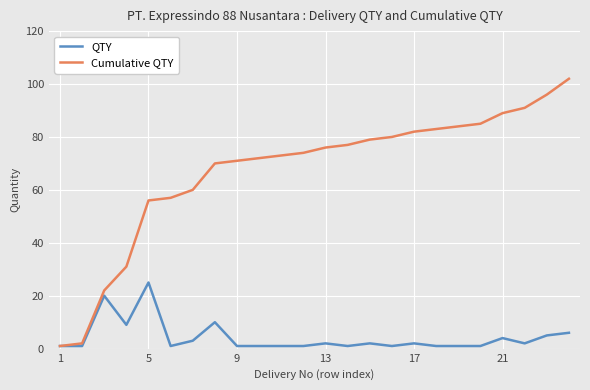

List the series in order of their peak value, lowest first.

QTY, Cumulative QTY